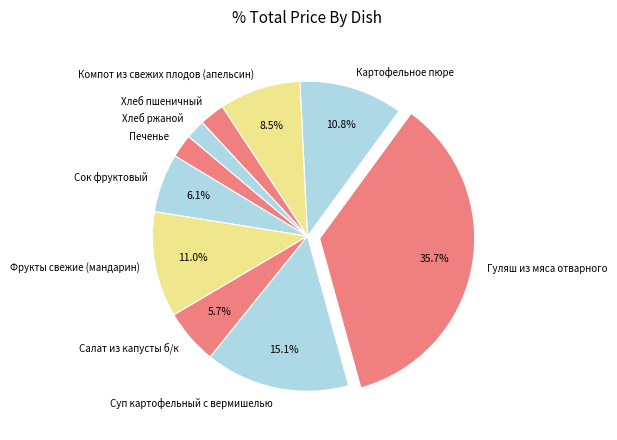

Which has a higher value, Картофельное пюре or Салат из капусты б/к?

Картофельное пюре